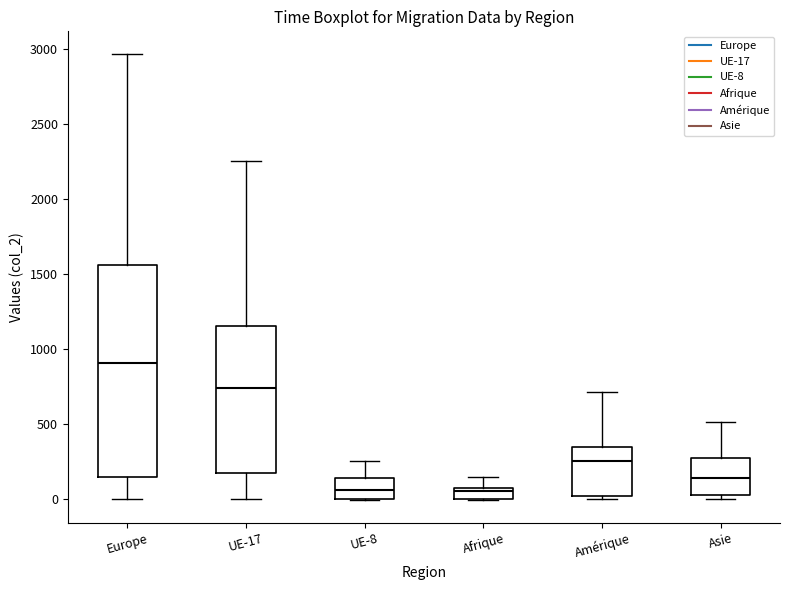

Where is the upper edge of the box for Asie on the y-axis? The values are not printed on the chart, so give them approximately, as read against the axis.

250